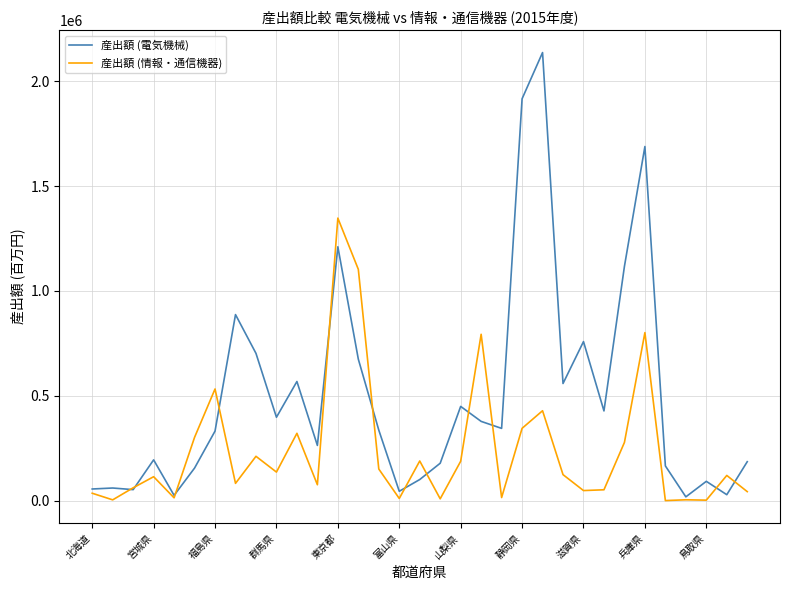

What is the average value of the 産出額 (情報・通信機器) series?

240282